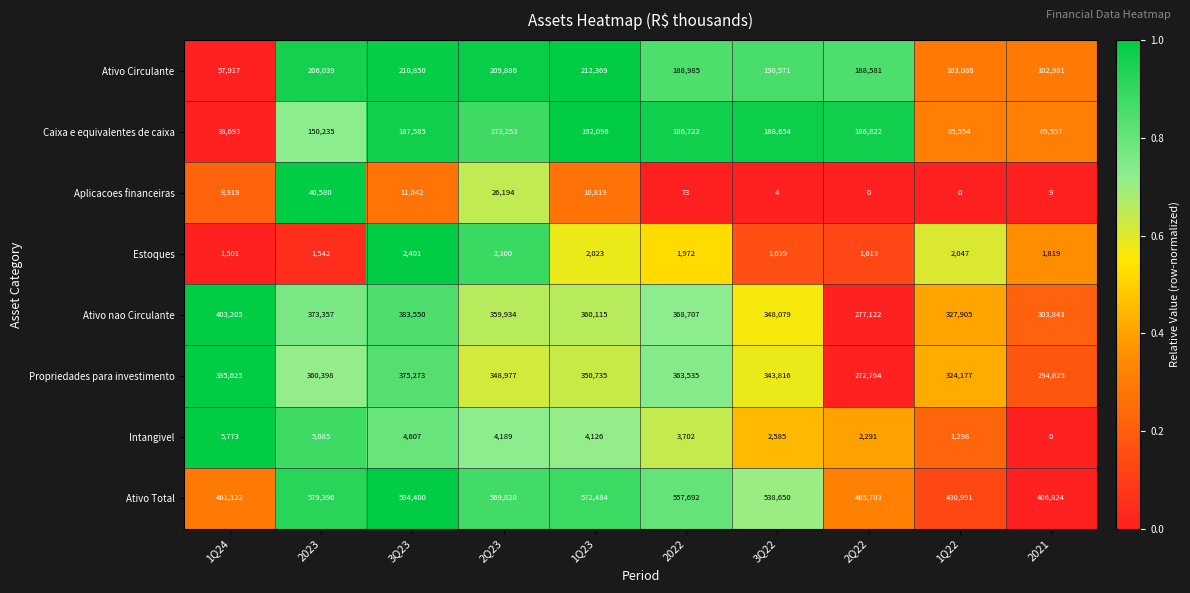

Count the number of categories in the chart.

10